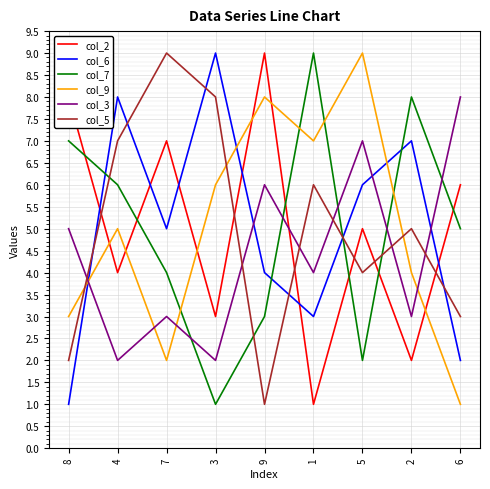

At which category does col_9 reach its first local valley?

7